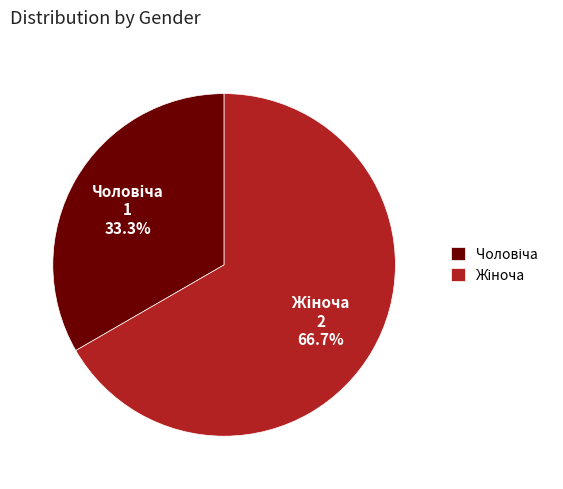

How many segments does this pie chart have?

2